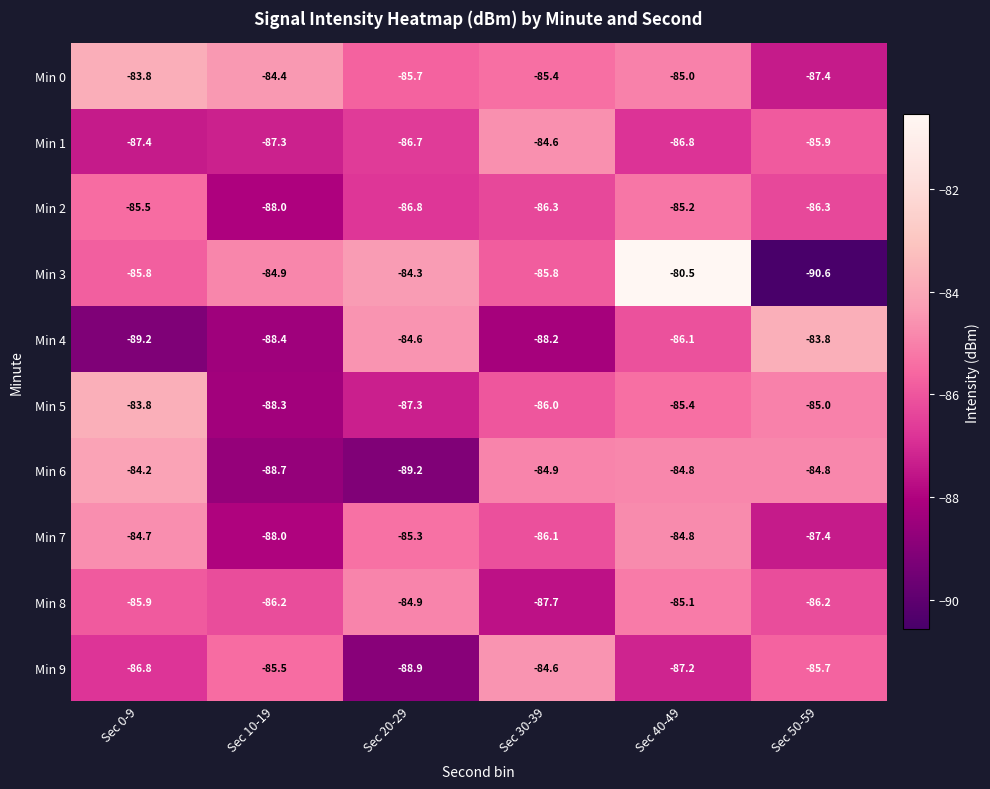

Rank the series at Sec 20-29 from lowest to highest value.

Min 6, Min 9, Min 5, Min 2, Min 1, Min 0, Min 7, Min 8, Min 4, Min 3